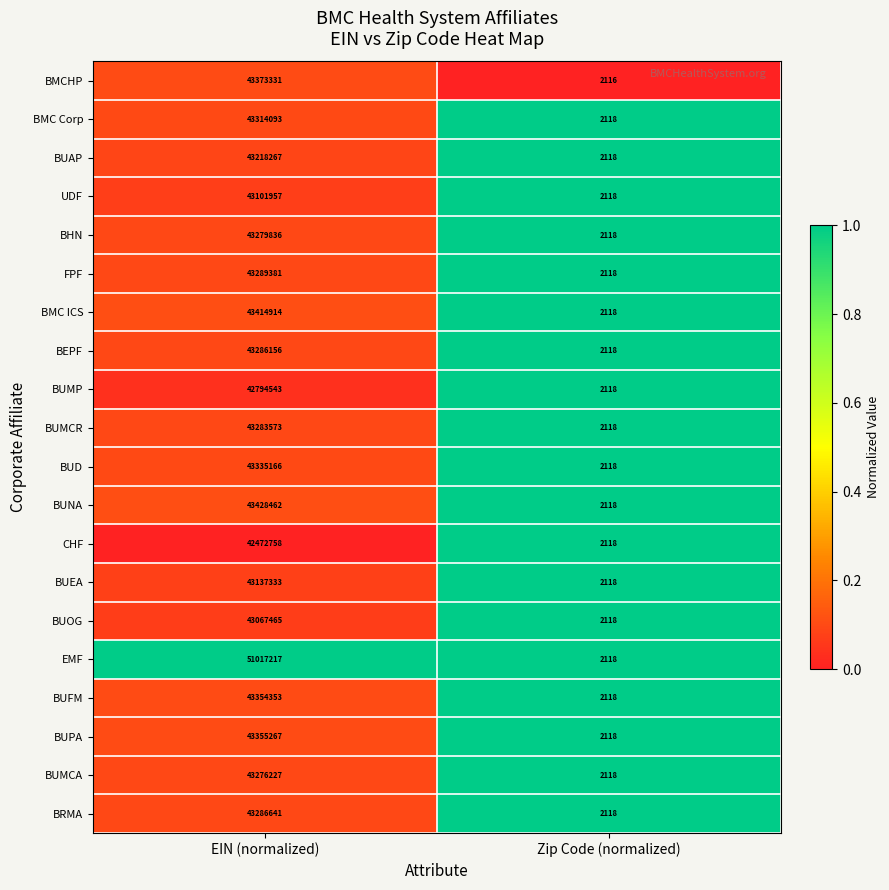

What value does the BMC ICS series have at EIN (normalized), to the nearest 100?

43414900